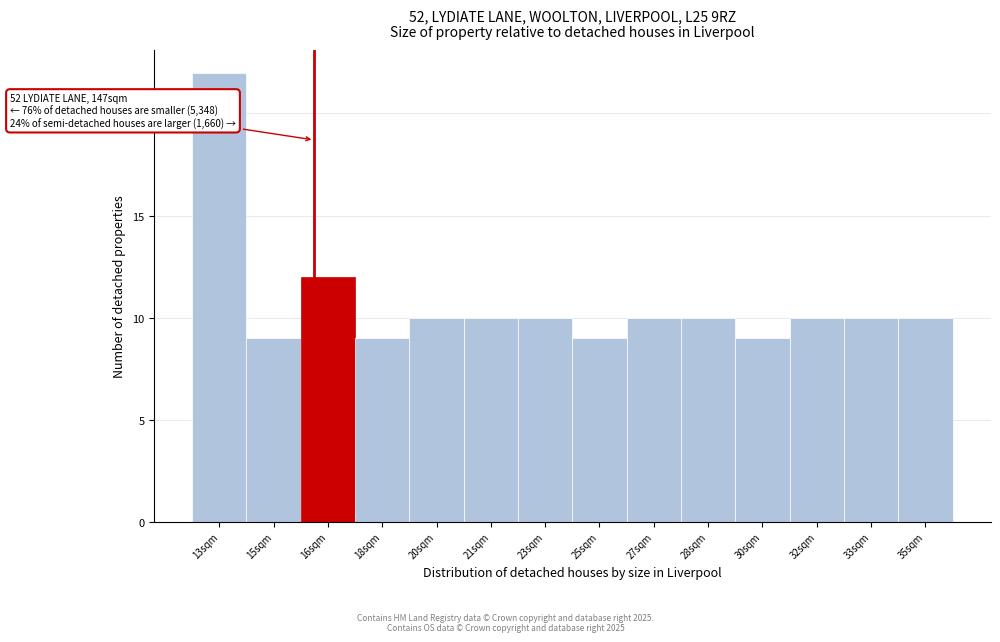

Reading right to left, extract all data points from this chart.

35sqm=10	33sqm=10	32sqm=10	30sqm=9	28sqm=10	27sqm=10	25sqm=9	23sqm=10	21sqm=10	20sqm=10	18sqm=9	16sqm=12	15sqm=9	13sqm=22